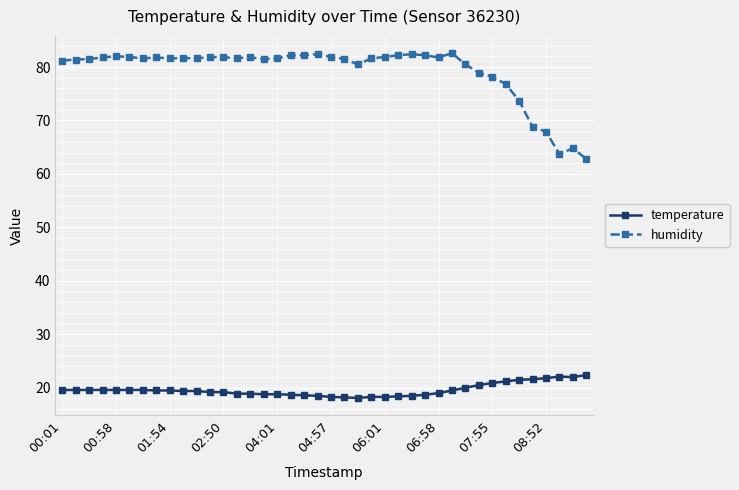

True or false: temperature and humidity cross at least once.

False